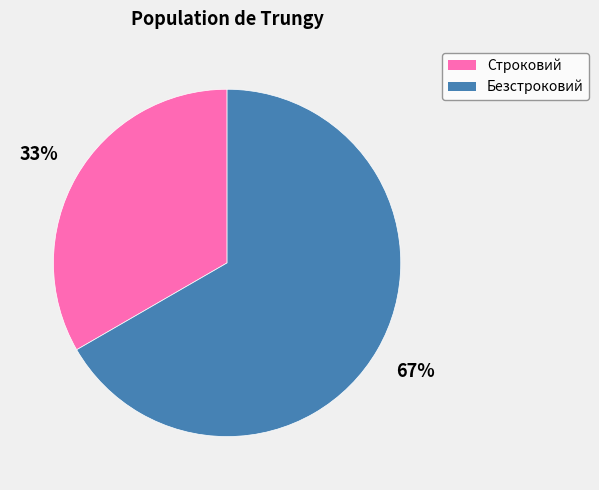

Which category has the biggest portion of the pie?

Безстроковий